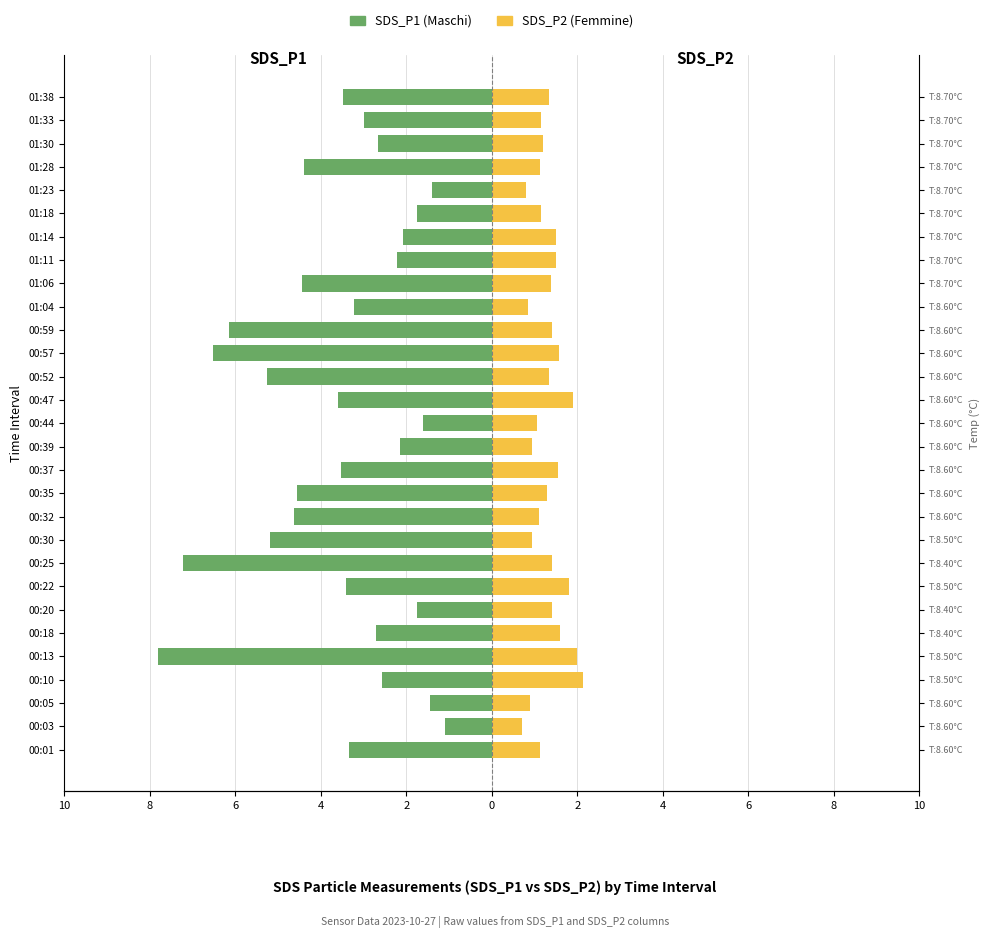

What are all the series names shown in the legend?

Maschi, Femmine